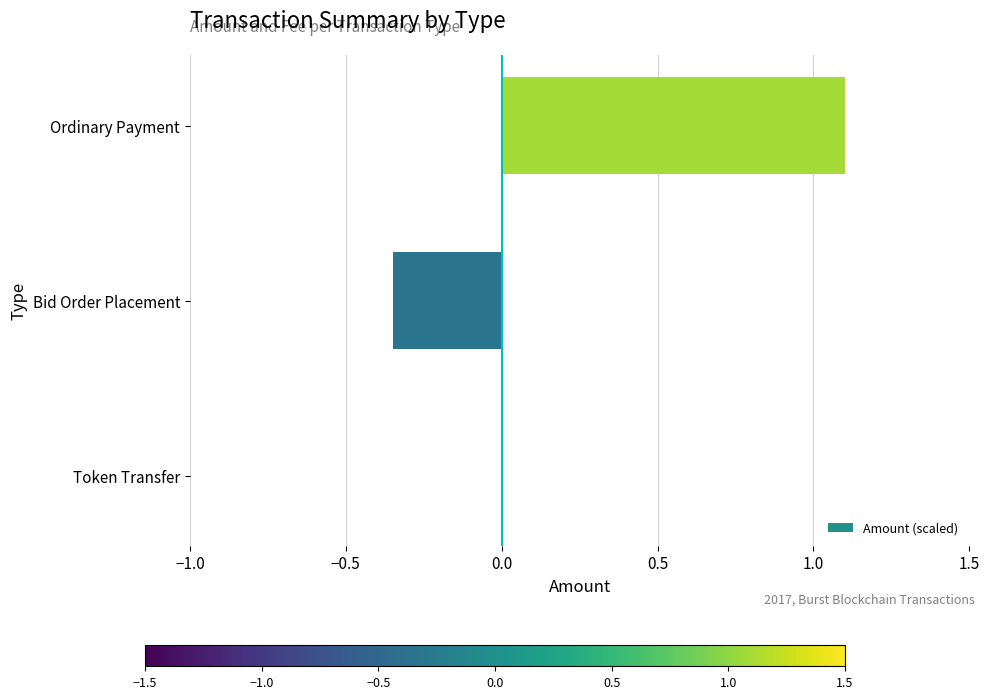

The chart shows a value of -0.5 at Bid Order Placement. True or false?

False